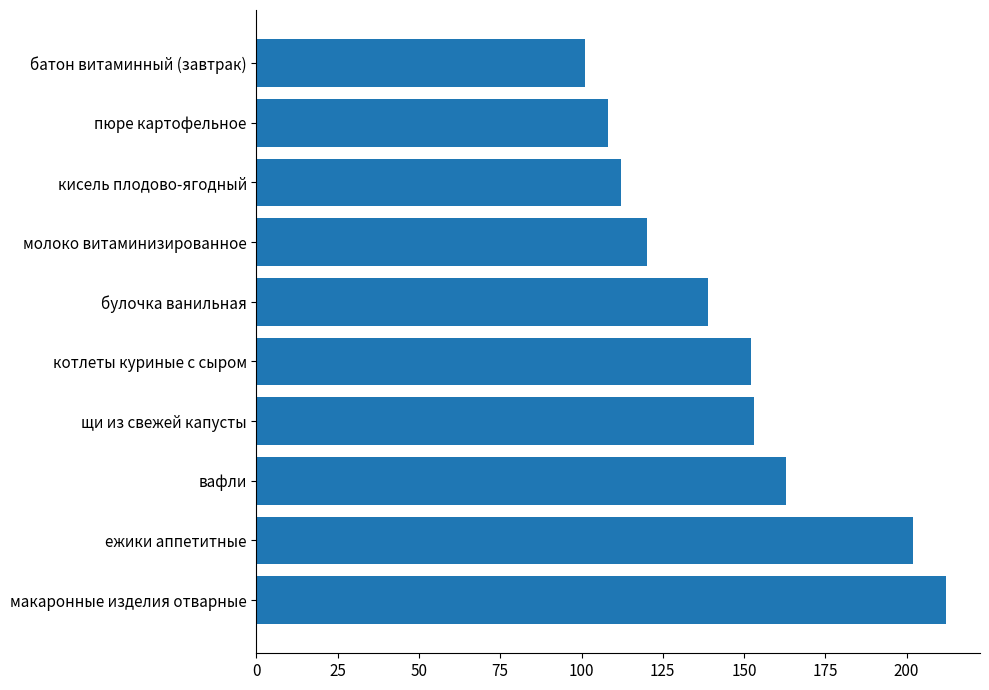

What value does the data have at булочка ванильная, to the nearest 10?

140